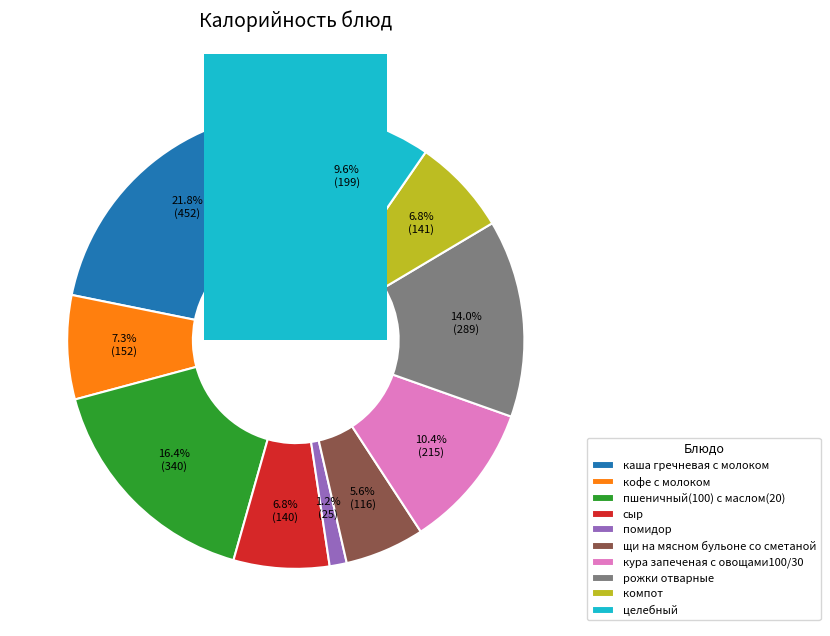

How much of the chart is everything except рожки отварные?

86.0%